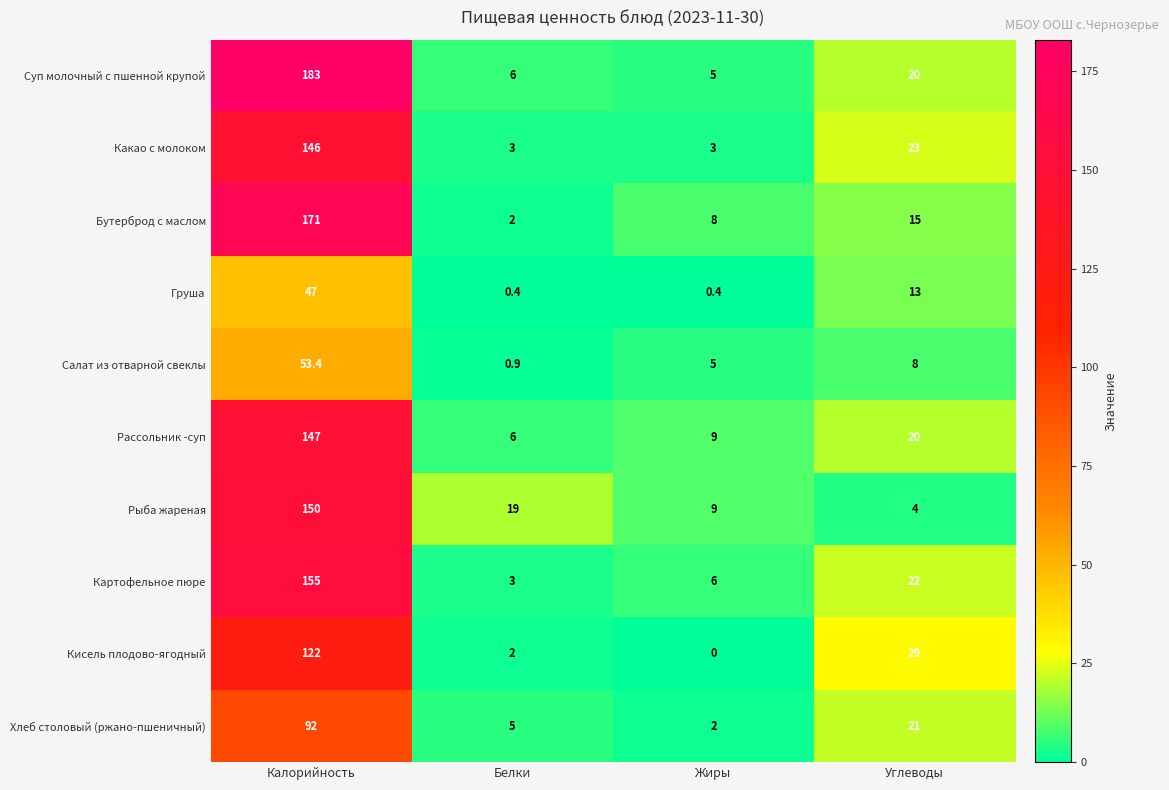

What value does the Кисель плодово-ягодный series have at Белки?

2.0